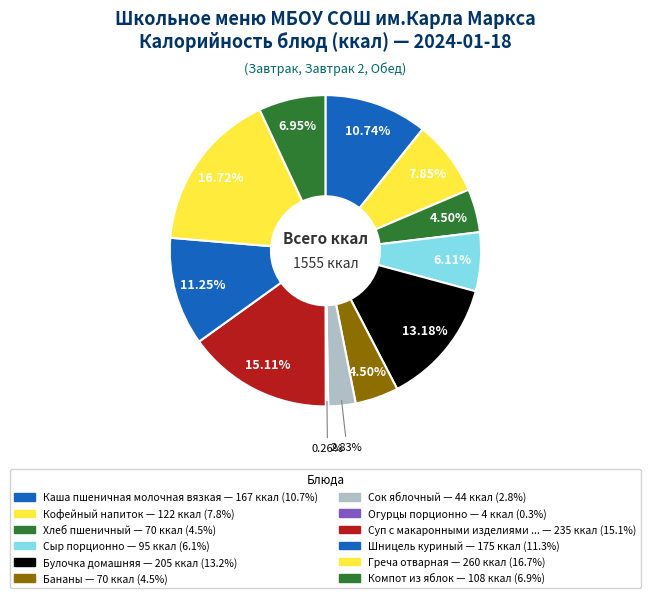

Is there any slice that represents more than half of the pie?

No